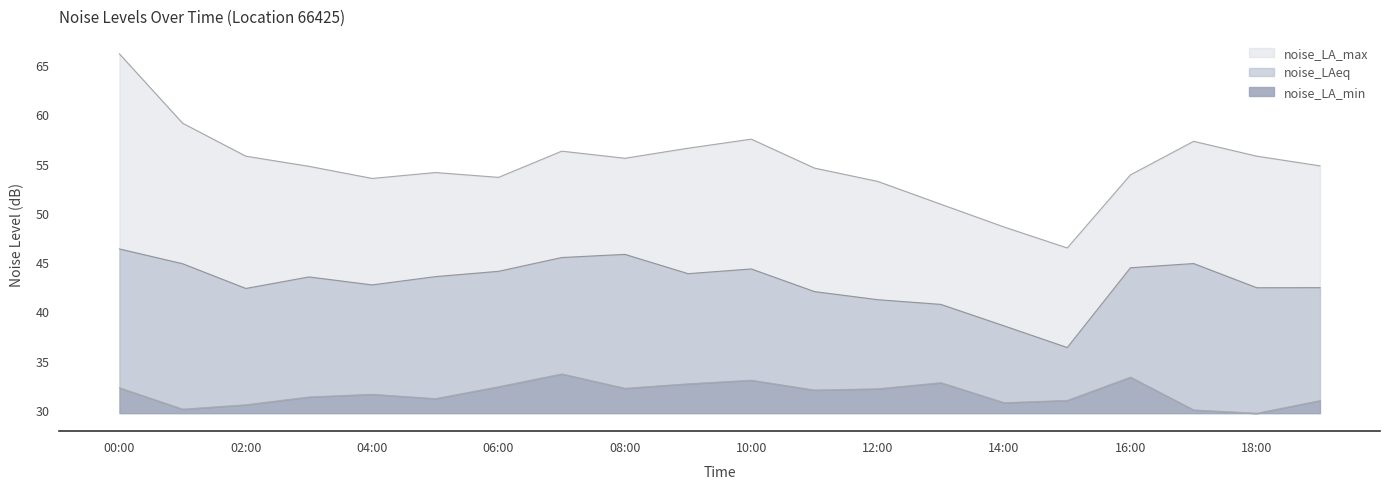

What is the maximum value for noise_LA_min?

33.6